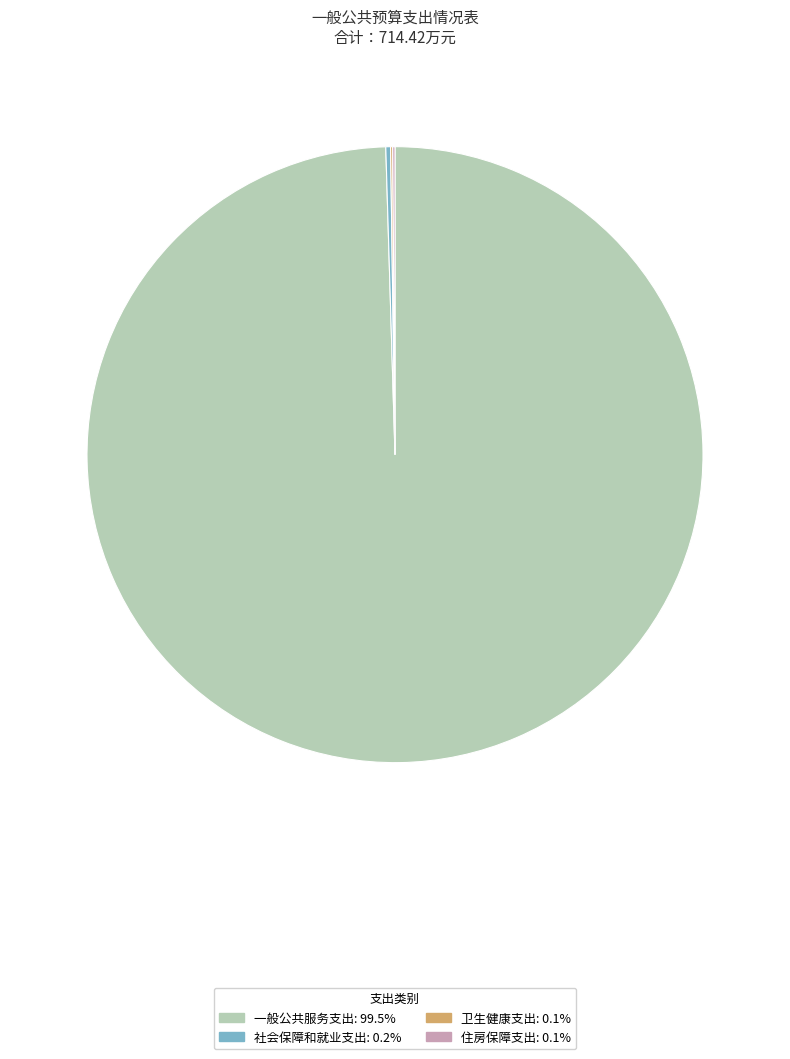

Does 一般公共服务支出 represent more than half of the total?

Yes